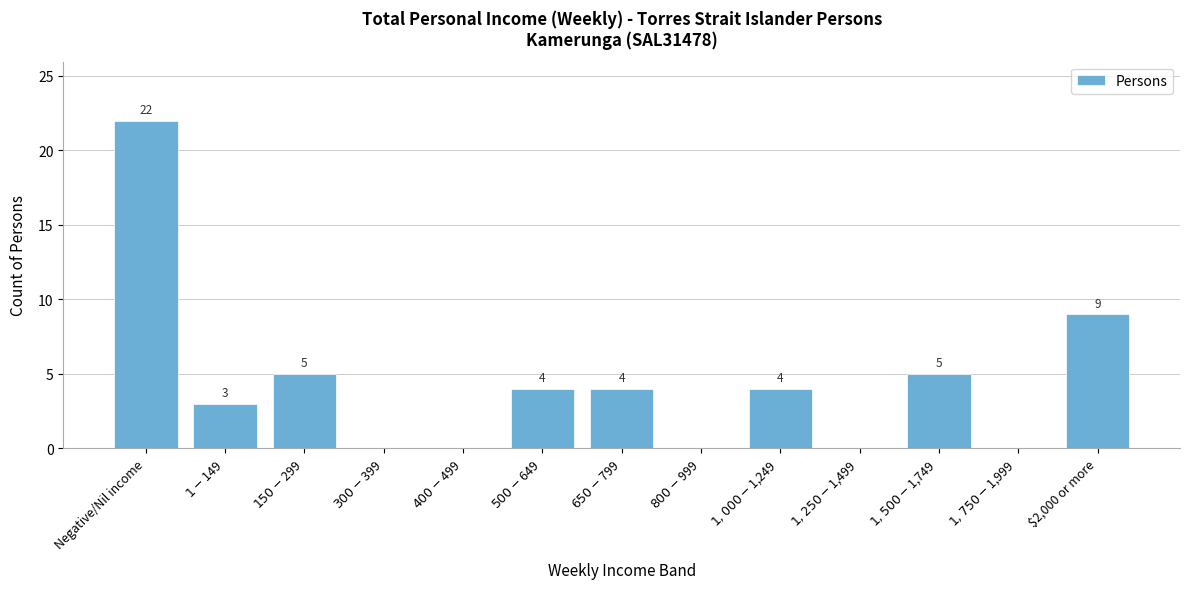

What is the sum of all values?

56